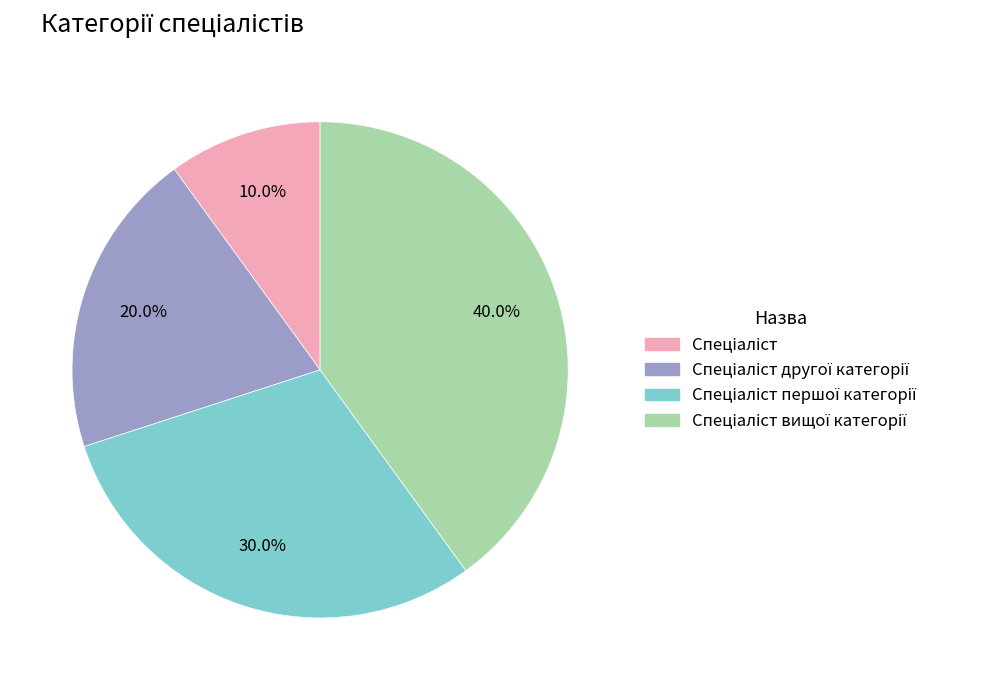

To the nearest percent, what is the average slice percentage?

25%